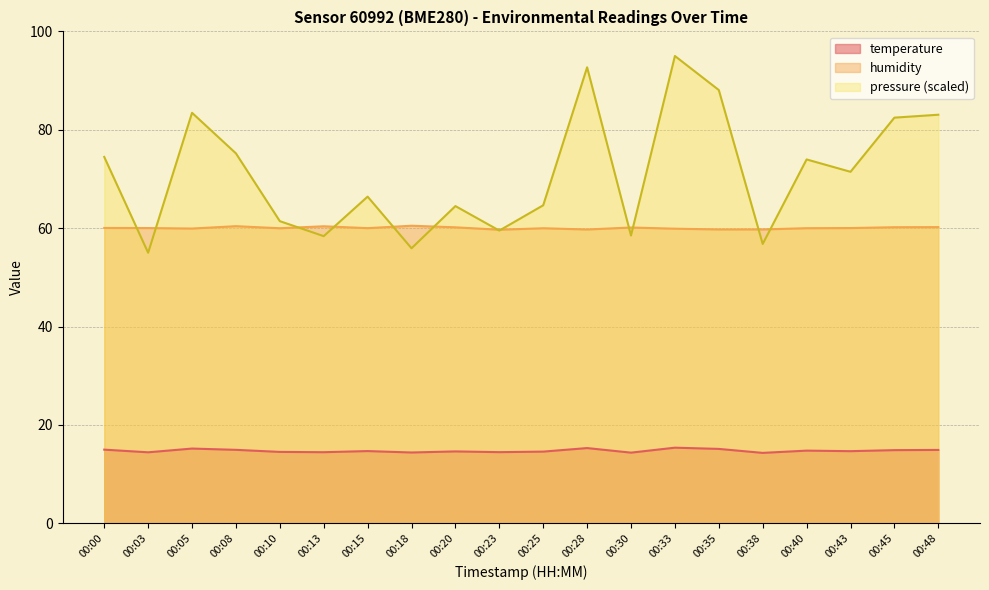

How many distinct data groups are displayed?

3